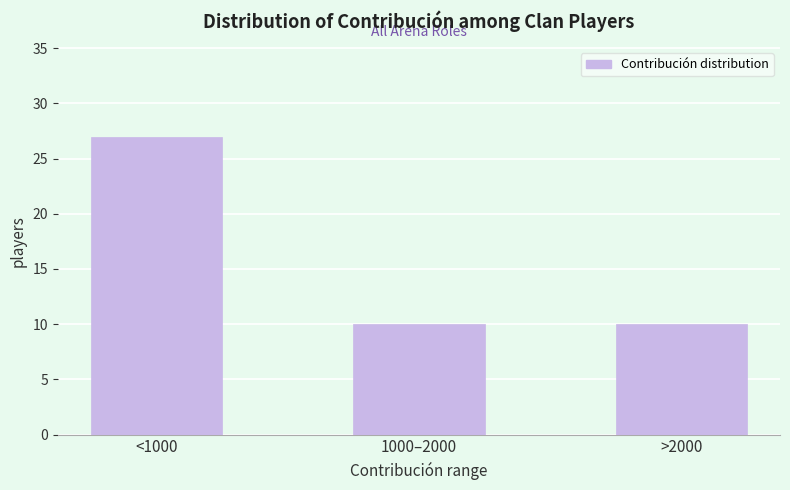

Reading left to right, list all the values displayed in this chart.

27	10	10